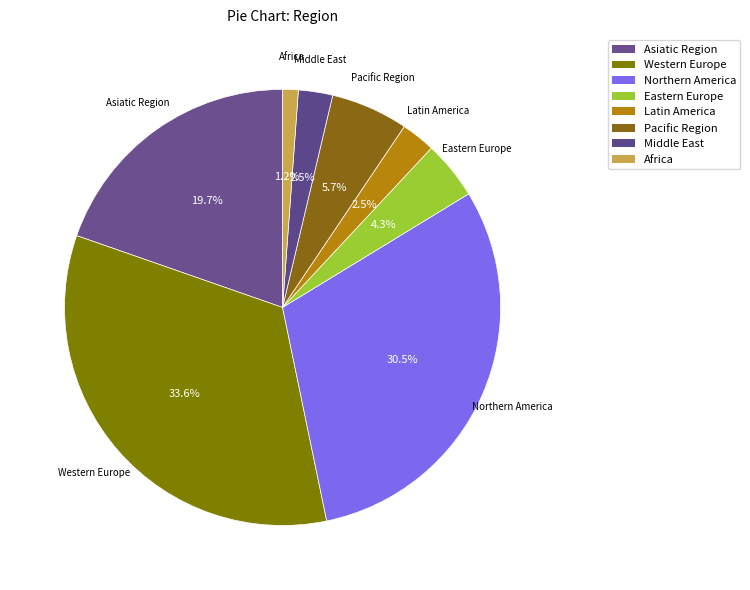

What is the smallest slice in the pie chart?

Africa